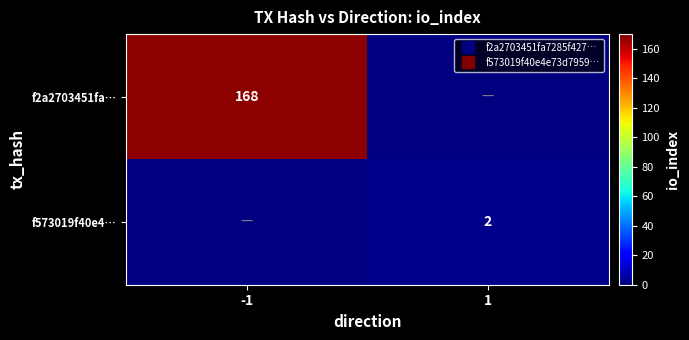

Is it true that f573019f40e4… equals 1 at 1?

False